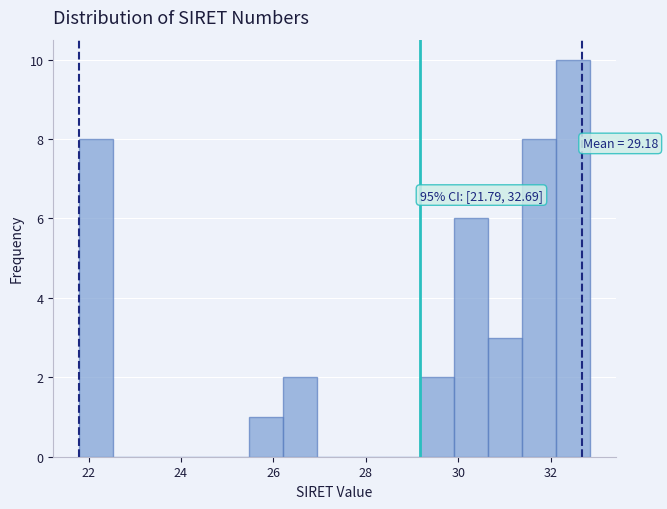

Around what value on the x-axis is the tallest bar? Give the approximate position of its centre, as read against the axis.

32.4